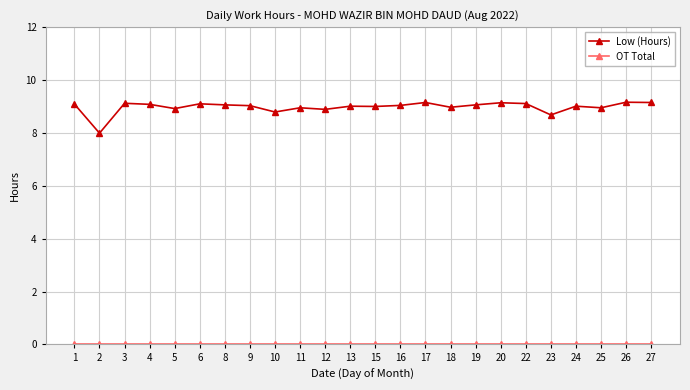

The Low (Hours) series shows 2.1 at 27. True or false?

False